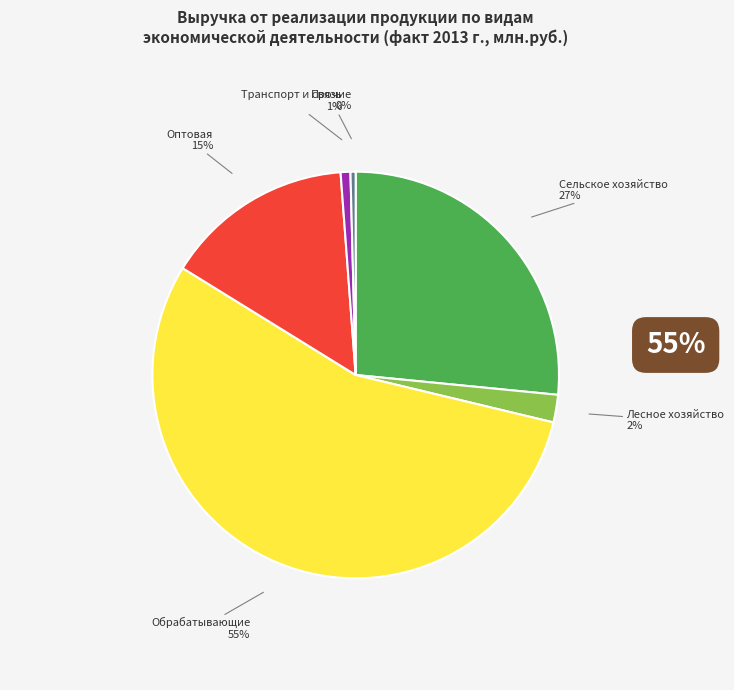

The Транспорт и связь slice represents 6% of the pie. True or false?

False